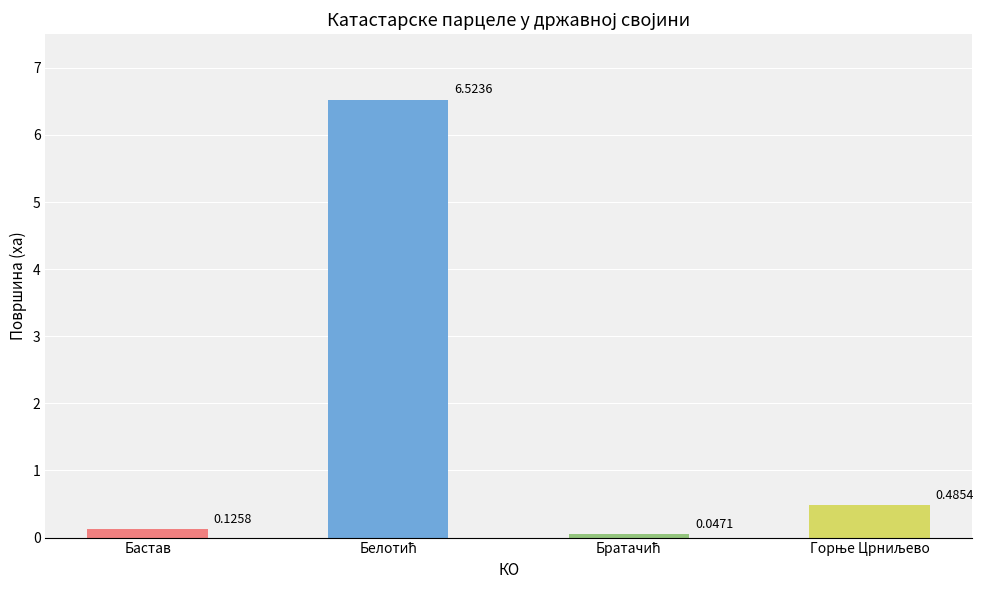

What is the label of the 1st bar from the left?

Бастав